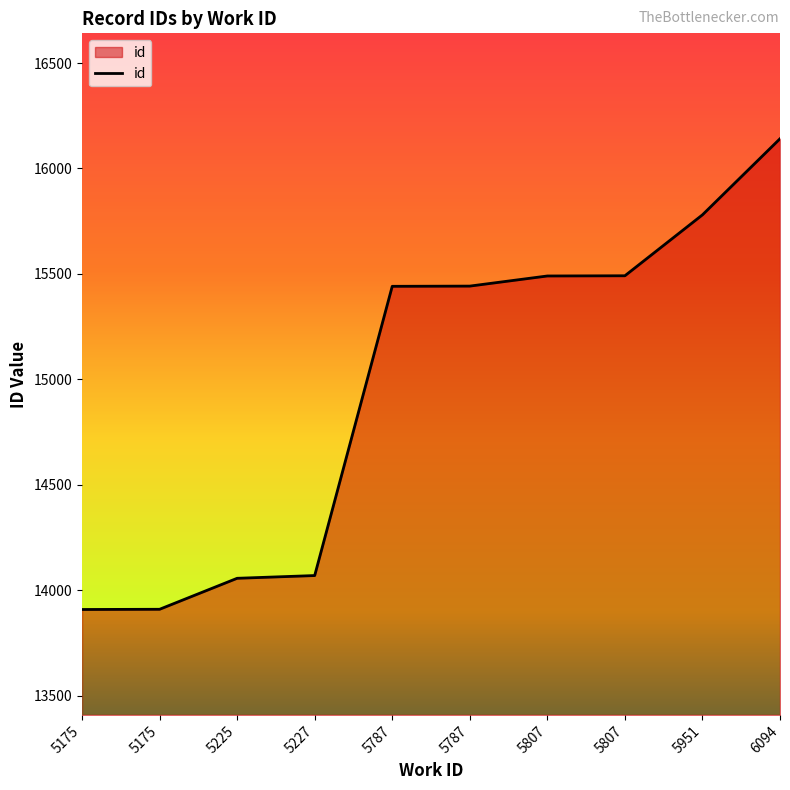

How many values are below 15442?

5